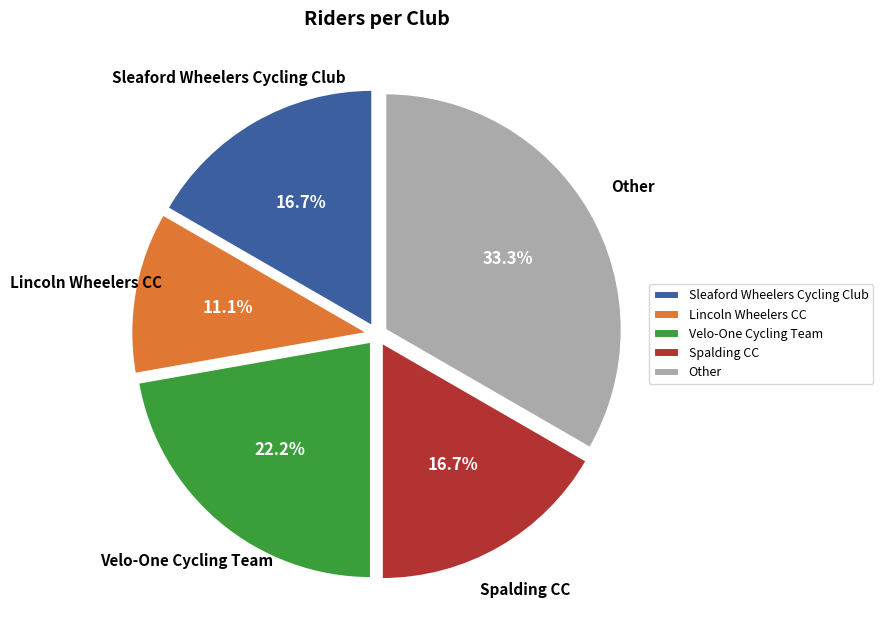

Is there a majority slice in this chart?

No